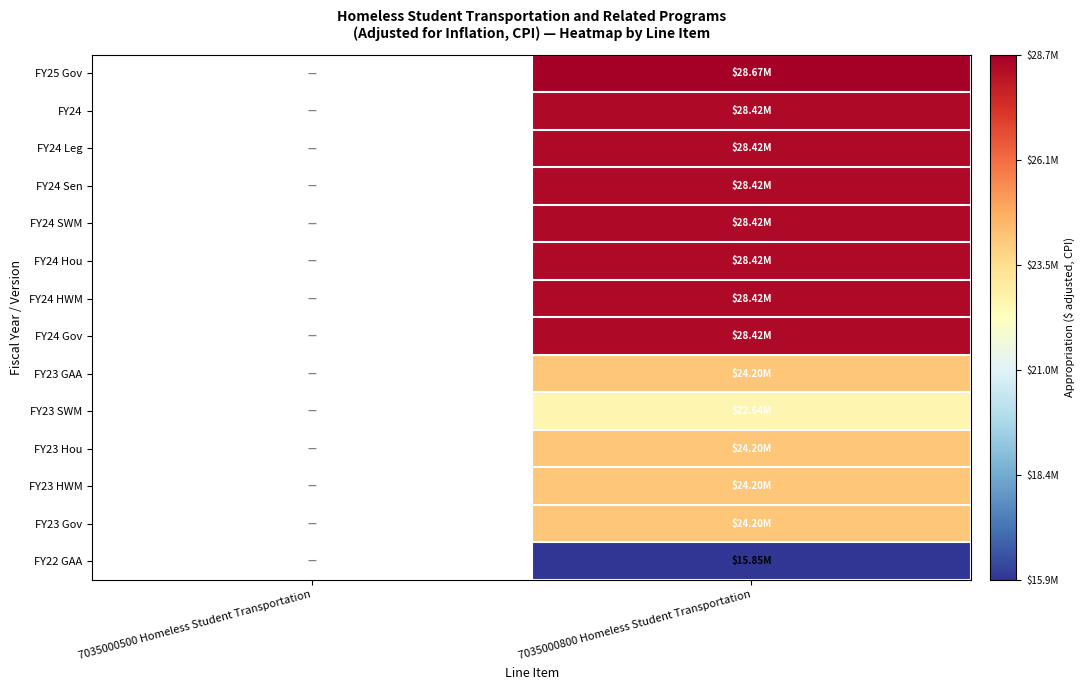

True or false: FY23 GAA has a value of 24203857.0 at 7035000800 Homeless Student Transportation.

True